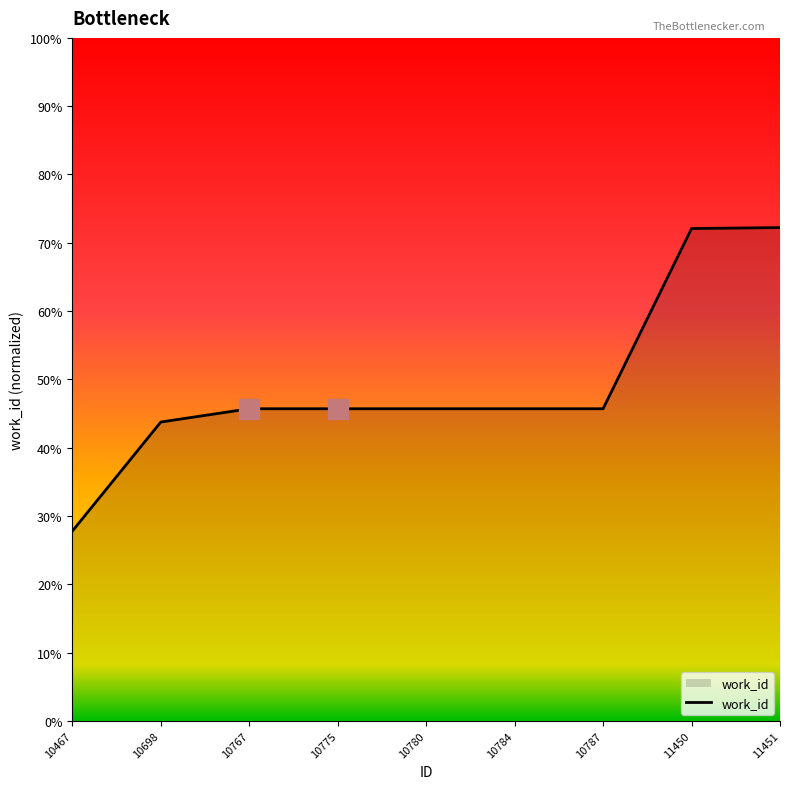

Is this an area chart (filled region under the line)?

Yes